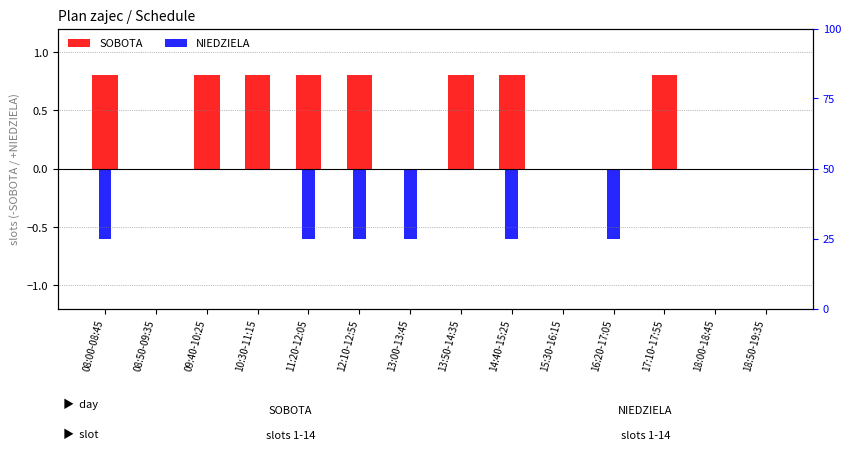

What is the sum of all SOBOTA values?

6.4